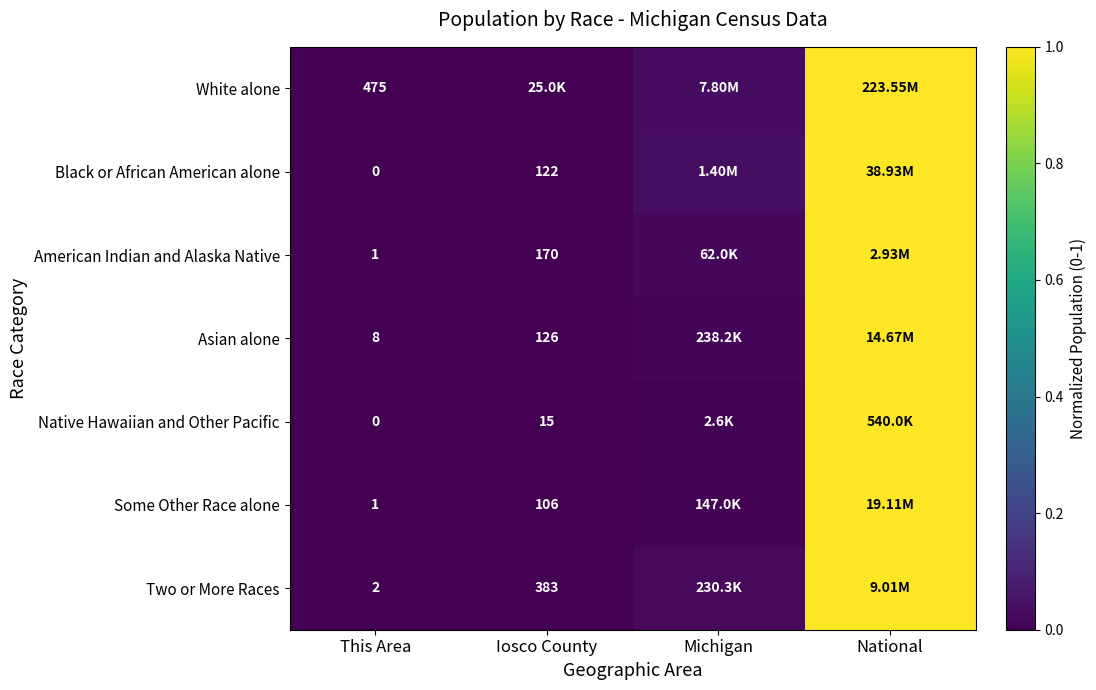

True or false: American Indian and Alaska Native has a value of 0.3 at National.

False